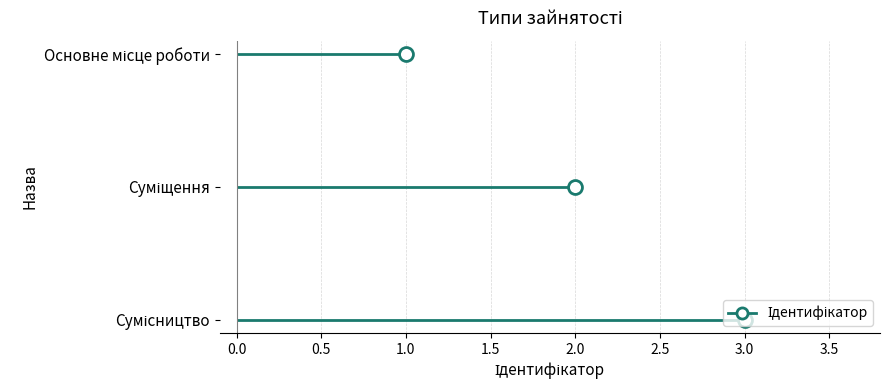

Read the value at Сумісництво.

3